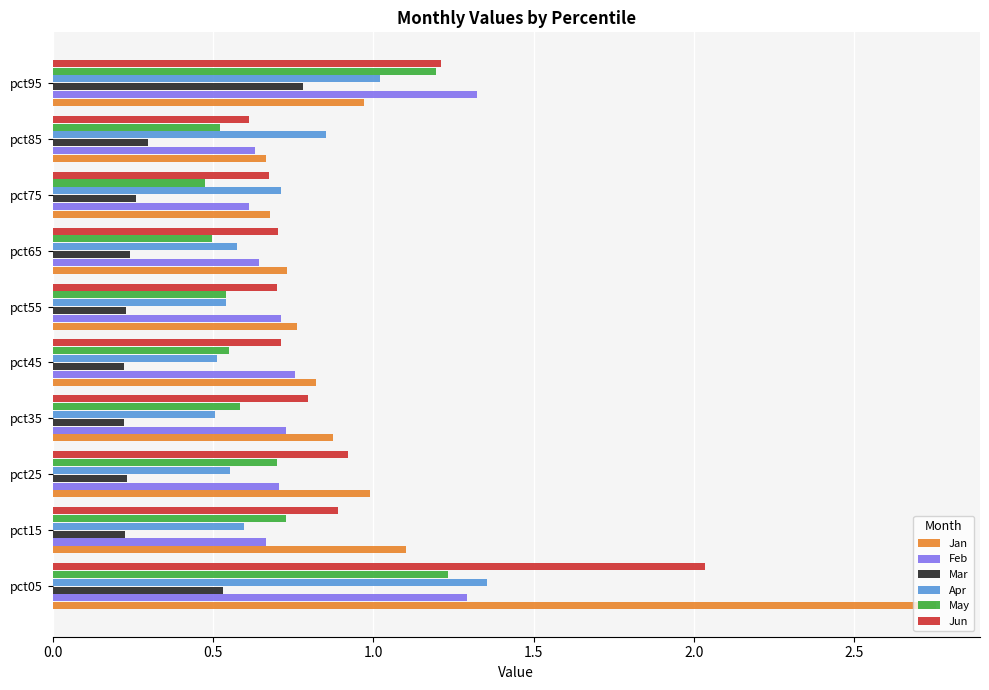

What is the sum of all Feb values?

8.1